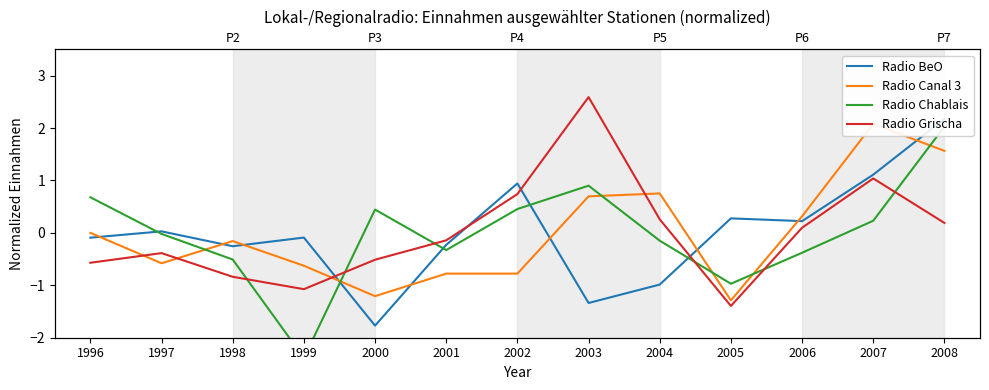

What is the value of the Radio BeO point at the 10th from the left?

0.3